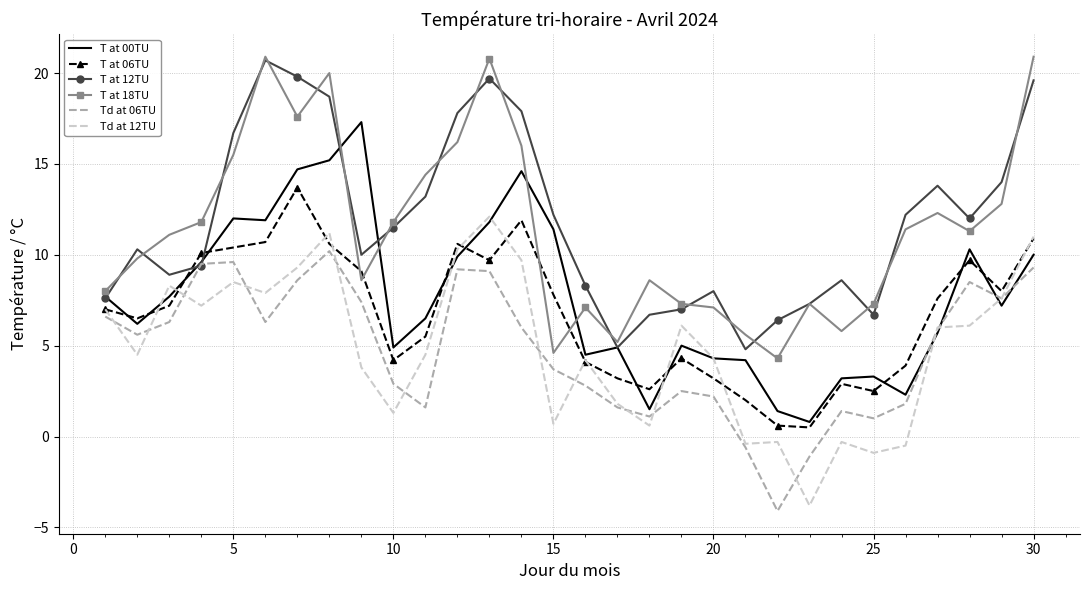

True or false: Td at 12TU and T at 12TU cross at least once.

False